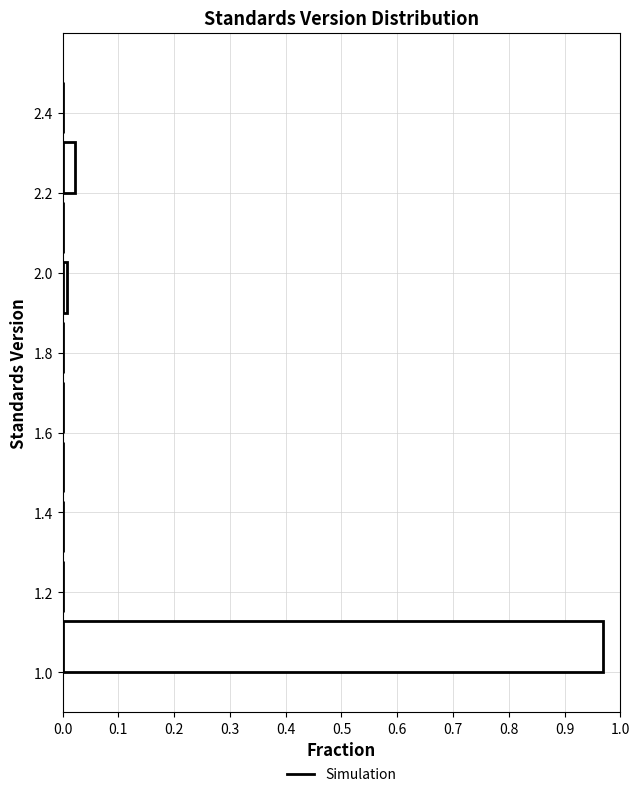

Reading bottom to top, transcribe this chart: for each bar, give the range it covers on the y-axis and its length. Neither the bar edges nor the lengths are printed on the chart, so give them approximately, as read against the axes.

1.00 to 1.15: 0.97
1.15 to 1.30: 0
1.30 to 1.45: 0
1.45 to 1.60: 0
1.60 to 1.75: 0
1.75 to 1.90: 0
1.90 to 2.05: under 0.01
2.05 to 2.20: 0
2.20 to 2.35: 0.02
2.35 to 2.50: 0